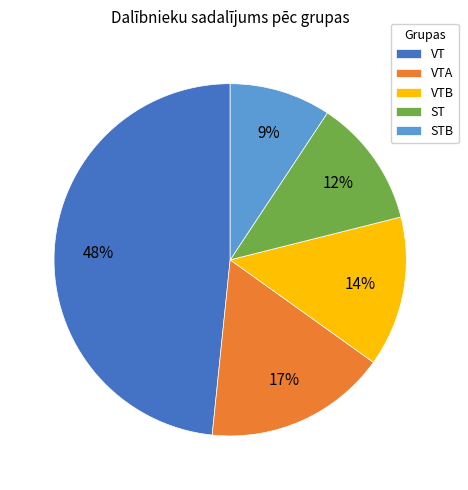

Which has a higher value, ST or VT?

VT